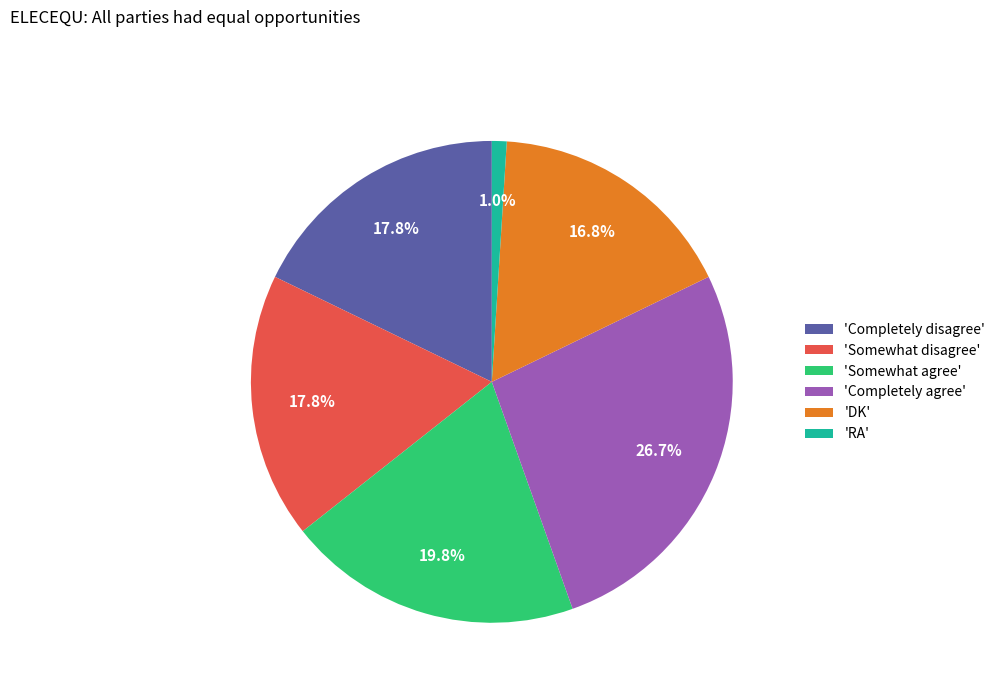

To the nearest percent, what is the difference between the largest and smallest slice percentages?

26%